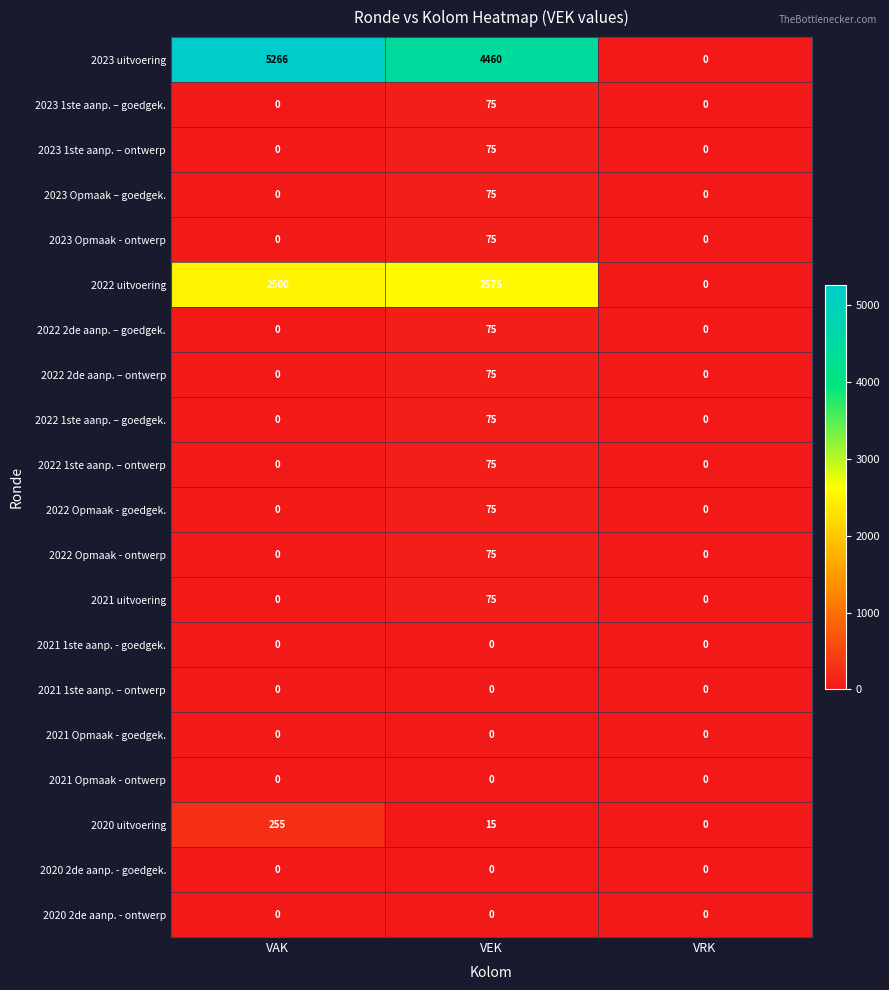

Is the value of 2020 2de aanp. - goedgek. at VAK greater than the value of 2020 uitvoering at VEK?

No